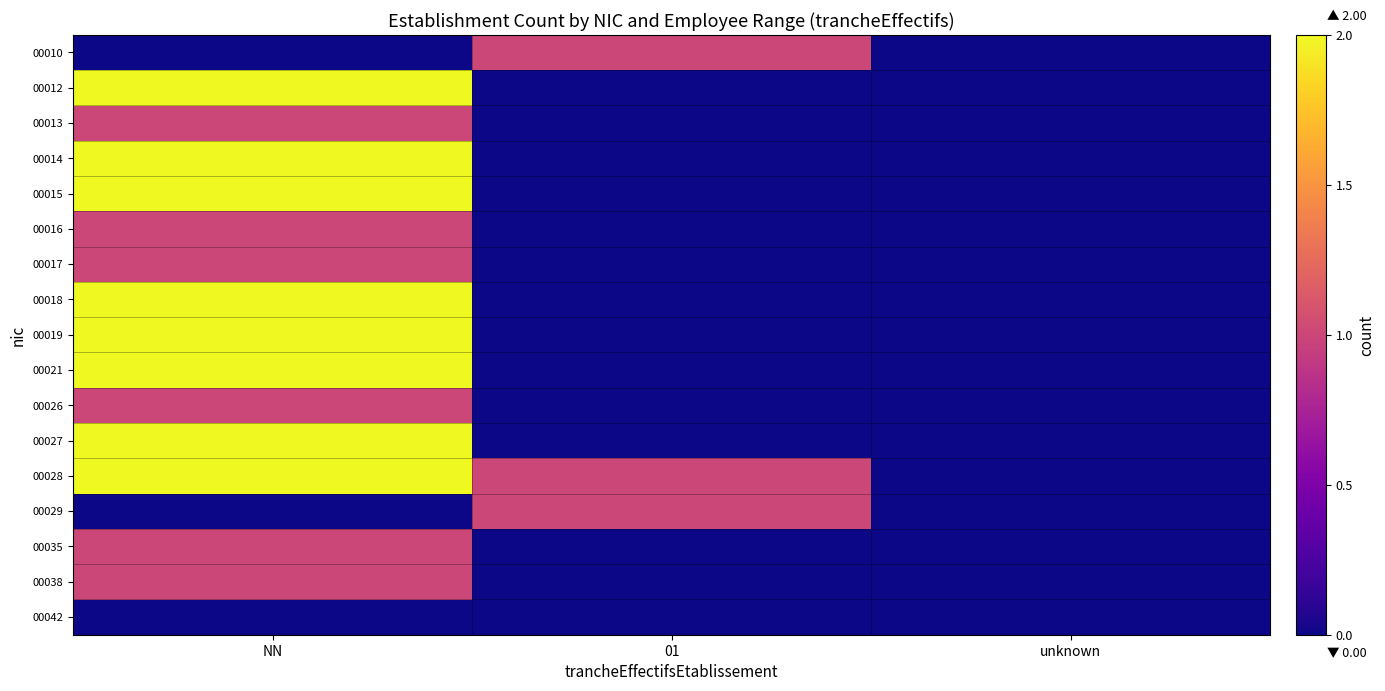

What is the greatest value displayed?

2